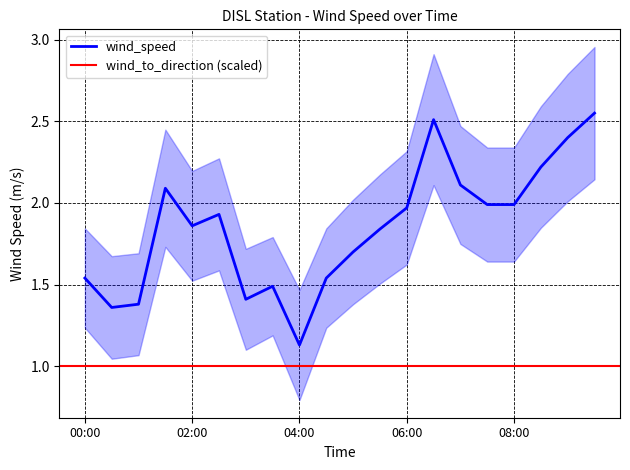

What is the difference between the values at 9 and 15?

0.4